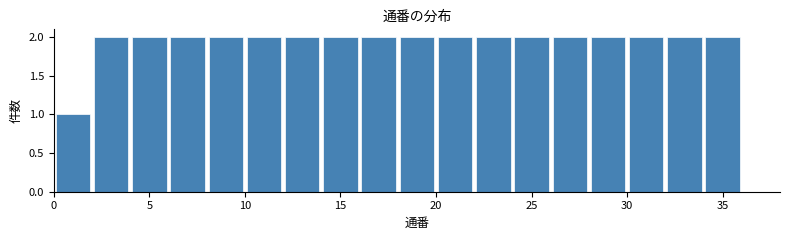

Reading left to right, list every bar in this chart as the range it spans on the x-axis followed by its height. The values are not printed on the chart, so give them approximately, as read against the axis.

0 to 2: 1
2 to 4: 2
4 to 6: 2
6 to 8: 2
8 to 10: 2
10 to 12: 2
12 to 14: 2
14 to 16: 2
16 to 18: 2
18 to 20: 2
20 to 22: 2
22 to 24: 2
24 to 26: 2
26 to 28: 2
28 to 30: 2
30 to 32: 2
32 to 34: 2
34 to 36: 2
36 to 38: 0